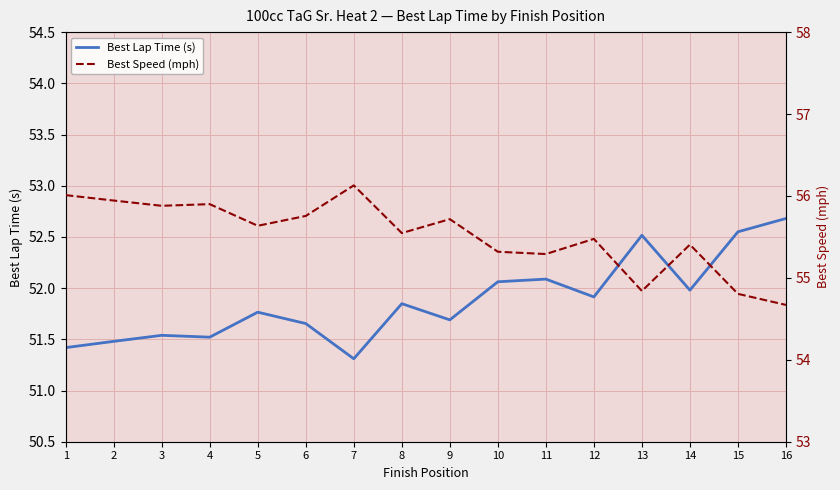

What is the approximate value of Best Speed (mph) at 14?

55.4